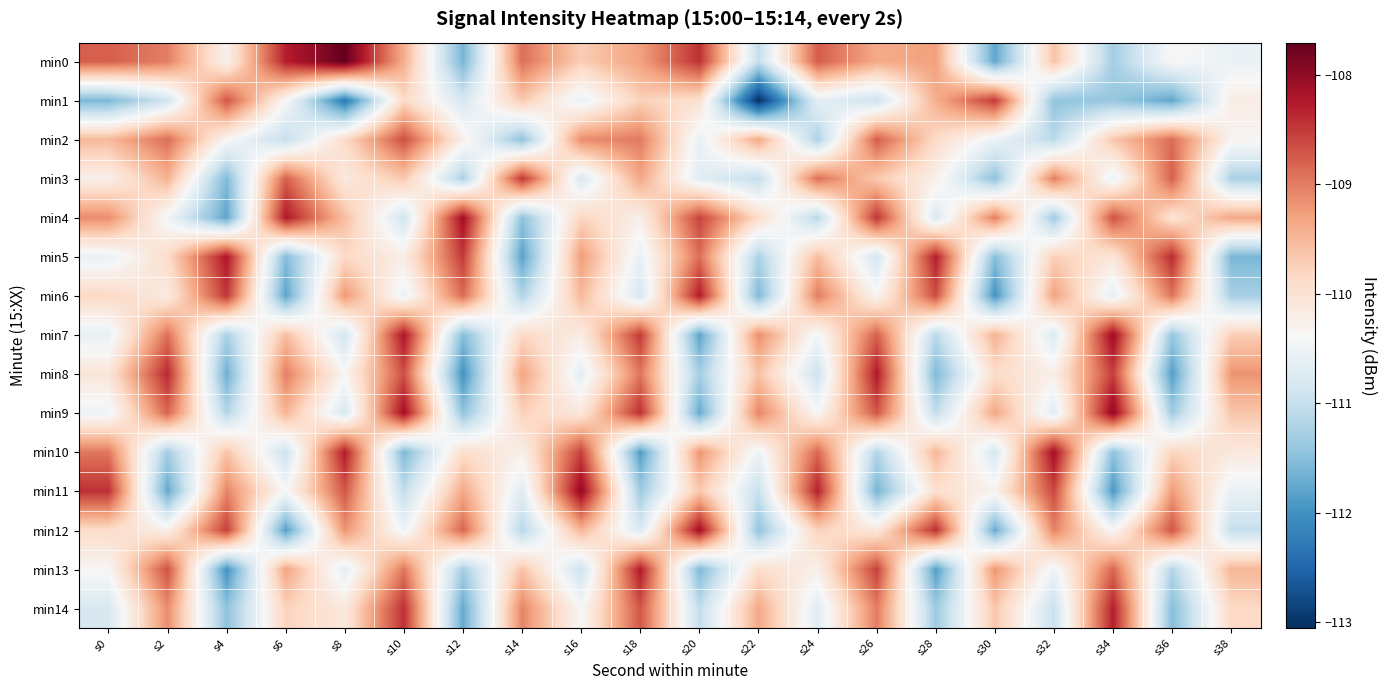

Reading left to right, list all the values displayed in this chart.

min0: s0=-108.8	s2=-109.0	s4=-110.3	s6=-108.3	s8=-107.7	s10=-109.4	s12=-111.6	s14=-108.9	s16=-109.7	s18=-109.3	s20=-108.4	s22=-111.0	s24=-108.7	s26=-109.4	s28=-109.3	s30=-111.8	s32=-109.6	s34=-111.3	s36=-110.3	s38=-110.6
min1: s0=-111.6	s2=-110.9	s4=-108.7	s6=-110.4	s8=-112.3	s10=-109.8	s12=-110.8	s14=-109.7	s16=-110.6	s18=-109.8	s20=-110.0	s22=-113.1	s24=-110.6	s26=-110.9	s28=-109.4	s30=-108.5	s32=-111.4	s34=-111.4	s36=-111.8	s38=-110.2
min2: s0=-109.5	s2=-108.9	s4=-110.3	s6=-111.0	s8=-109.9	s10=-108.7	s12=-110.2	s14=-111.5	s16=-109.1	s18=-109.0	s20=-110.6	s22=-109.3	s24=-111.2	s26=-108.8	s28=-109.9	s30=-110.5	s32=-111.1	s34=-109.7	s36=-108.9	s38=-110.3
min3: s0=-110.2	s2=-109.5	s4=-111.6	s6=-108.8	s8=-110.1	s10=-109.7	s12=-111.2	s14=-108.5	s16=-110.8	s18=-109.3	s20=-110.7	s22=-111.0	s24=-108.9	s26=-109.7	s28=-110.2	s30=-111.5	s32=-109.0	s34=-110.6	s36=-108.8	s38=-111.2
min4: s0=-109.1	s2=-110.5	s4=-111.8	s6=-108.2	s8=-109.6	s10=-110.9	s12=-108.1	s14=-111.5	s16=-109.8	s18=-110.2	s20=-108.6	s22=-109.9	s24=-111.1	s26=-108.5	s28=-110.8	s30=-109.0	s32=-111.3	s34=-108.7	s36=-110.0	s38=-109.3
min5: s0=-110.6	s2=-109.9	s4=-108.2	s6=-111.5	s8=-109.9	s10=-110.2	s12=-108.5	s14=-111.8	s16=-109.3	s18=-110.6	s20=-108.9	s22=-111.2	s24=-109.5	s26=-110.9	s28=-108.3	s30=-111.5	s32=-109.7	s34=-110.1	s36=-108.4	s38=-111.6
min6: s0=-109.8	s2=-110.2	s4=-108.5	s6=-111.8	s8=-109.2	s10=-110.5	s12=-108.9	s14=-111.2	s16=-109.5	s18=-110.8	s20=-108.3	s22=-111.6	s24=-109.0	s26=-110.3	s28=-108.6	s30=-112.0	s32=-109.3	s34=-110.6	s36=-108.9	s38=-111.3
min7: s0=-110.6	s2=-108.9	s4=-111.2	s6=-109.6	s8=-110.9	s10=-108.2	s12=-111.5	s14=-109.8	s16=-110.2	s18=-108.5	s20=-111.8	s22=-109.1	s24=-110.5	s26=-108.8	s28=-111.1	s30=-109.4	s32=-110.8	s34=-108.1	s36=-111.4	s38=-109.7
min8: s0=-110.0	s2=-108.4	s4=-111.7	s6=-109.0	s8=-110.3	s10=-108.7	s12=-112.0	s14=-109.3	s16=-110.6	s18=-109.0	s20=-111.3	s22=-109.6	s24=-110.9	s26=-108.2	s28=-111.6	s30=-109.9	s32=-110.2	s34=-108.5	s36=-111.9	s38=-109.2
min9: s0=-110.5	s2=-108.8	s4=-111.2	s6=-109.5	s8=-110.8	s10=-108.1	s12=-111.4	s14=-109.8	s16=-110.1	s18=-108.4	s20=-111.7	s22=-109.1	s24=-110.4	s26=-108.7	s28=-111.0	s30=-109.4	s32=-110.7	s34=-108.0	s36=-111.3	s38=-109.6
min10: s0=-109.0	s2=-111.3	s4=-109.6	s6=-110.9	s8=-108.3	s10=-111.6	s12=-109.9	s14=-110.2	s16=-108.6	s18=-111.9	s20=-109.2	s22=-110.5	s24=-108.8	s26=-111.2	s28=-109.5	s30=-110.8	s32=-108.1	s34=-111.5	s36=-109.8	s38=-110.1
min11: s0=-108.4	s2=-111.8	s4=-109.1	s6=-110.4	s8=-108.7	s10=-111.0	s12=-109.4	s14=-110.7	s16=-108.0	s18=-111.3	s20=-109.7	s22=-111.0	s24=-108.3	s26=-111.6	s28=-109.9	s30=-110.3	s32=-108.6	s34=-111.9	s36=-109.2	s38=-110.6
min12: s0=-109.9	s2=-110.2	s4=-108.5	s6=-111.9	s8=-109.2	s10=-110.5	s12=-108.8	s14=-111.1	s16=-109.5	s18=-110.8	s20=-108.1	s22=-111.4	s24=-109.8	s26=-110.1	s28=-108.4	s30=-111.7	s32=-109.1	s34=-110.4	s36=-108.7	s38=-111.0
min13: s0=-110.3	s2=-108.7	s4=-112.0	s6=-109.3	s8=-110.6	s10=-109.0	s12=-111.3	s14=-109.6	s16=-110.9	s18=-108.3	s20=-111.6	s22=-109.9	s24=-110.2	s26=-108.5	s28=-111.9	s30=-109.2	s32=-110.5	s34=-108.8	s36=-111.2	s38=-109.5
min14: s0=-110.8	s2=-109.1	s4=-111.5	s6=-109.8	s8=-110.1	s10=-108.4	s12=-111.7	s14=-109.1	s16=-110.4	s18=-108.7	s20=-111.0	s22=-109.4	s24=-110.7	s26=-109.0	s28=-111.3	s30=-109.7	s32=-111.0	s34=-108.3	s36=-111.5	s38=-109.8